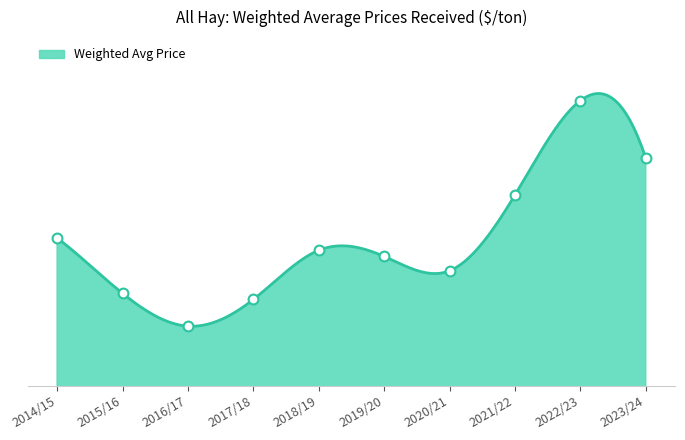

Approximately how many times larger is the value at 2020/21 compared to 2016/17?

1.2